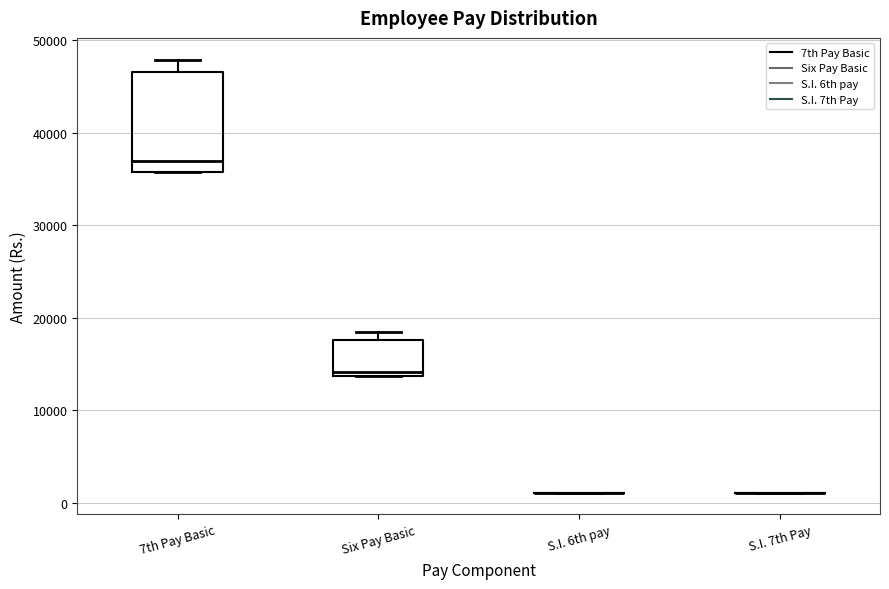

Which box is the tallest, from its lower edge to its upper edge?

7th Pay Basic